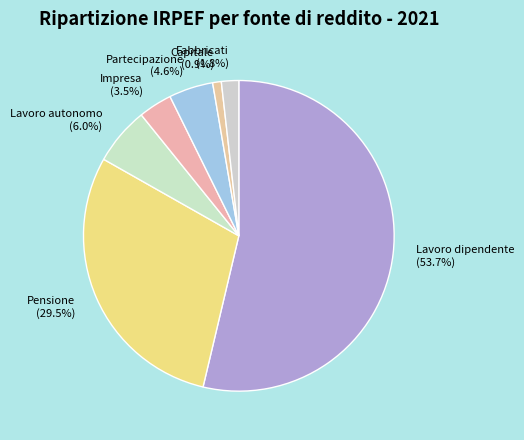

How many segments does this pie chart have?

7